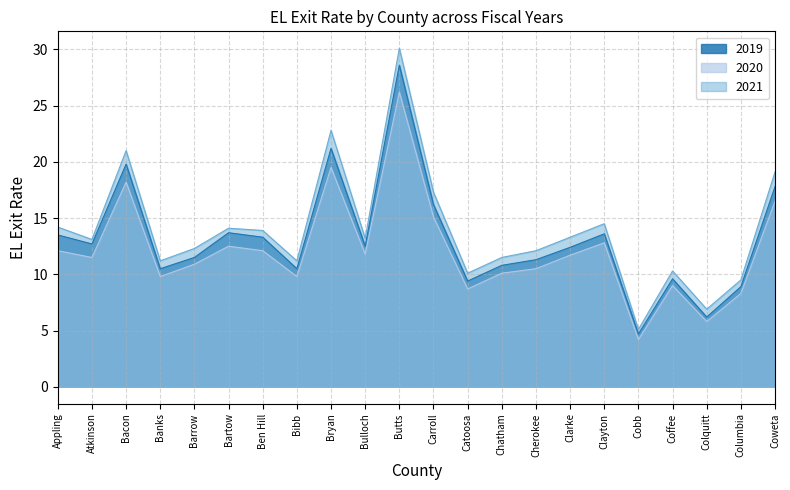

What is the sum of all 2019 values?

288.7